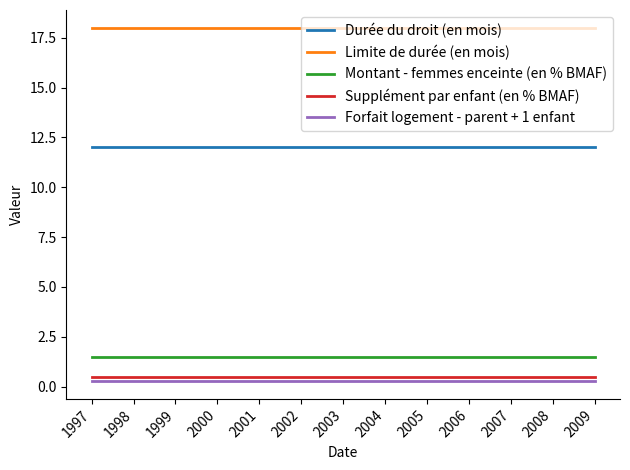

What is the lowest value of the Durée du droit (en mois) series?

12.0